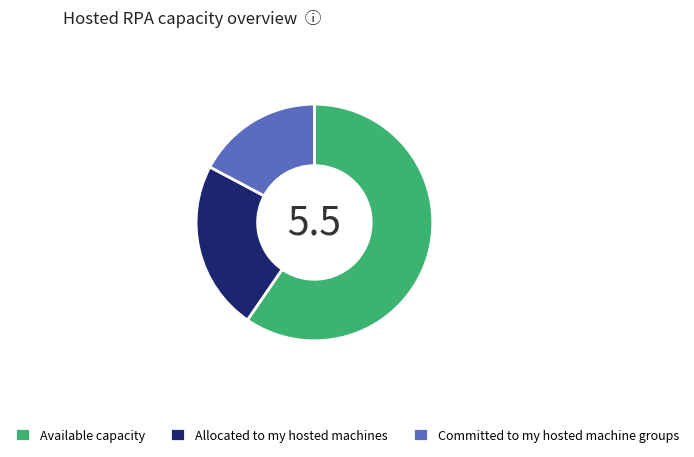

Rank the categories by value from highest to lowest.

Available capacity, Allocated to my hosted machines, Committed to my hosted machine groups